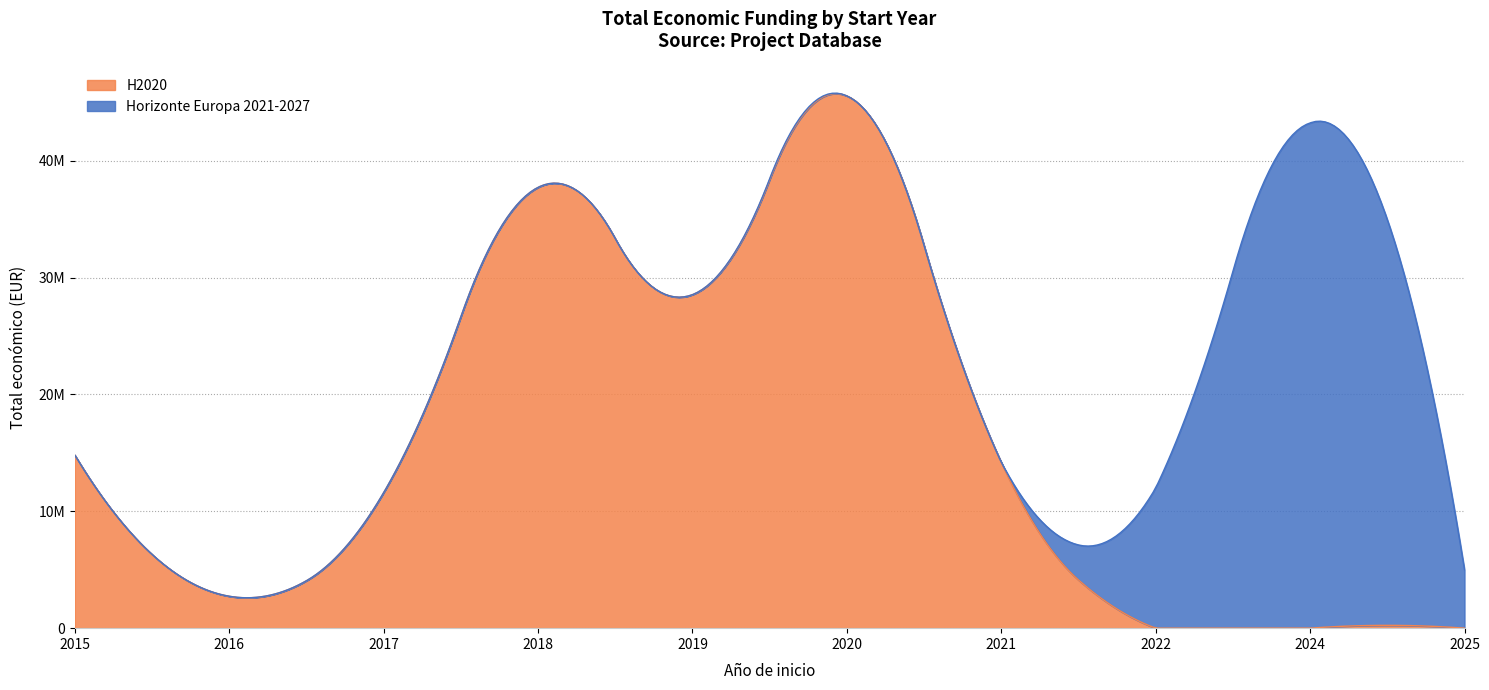

How many values in H2020 are above zero?

8